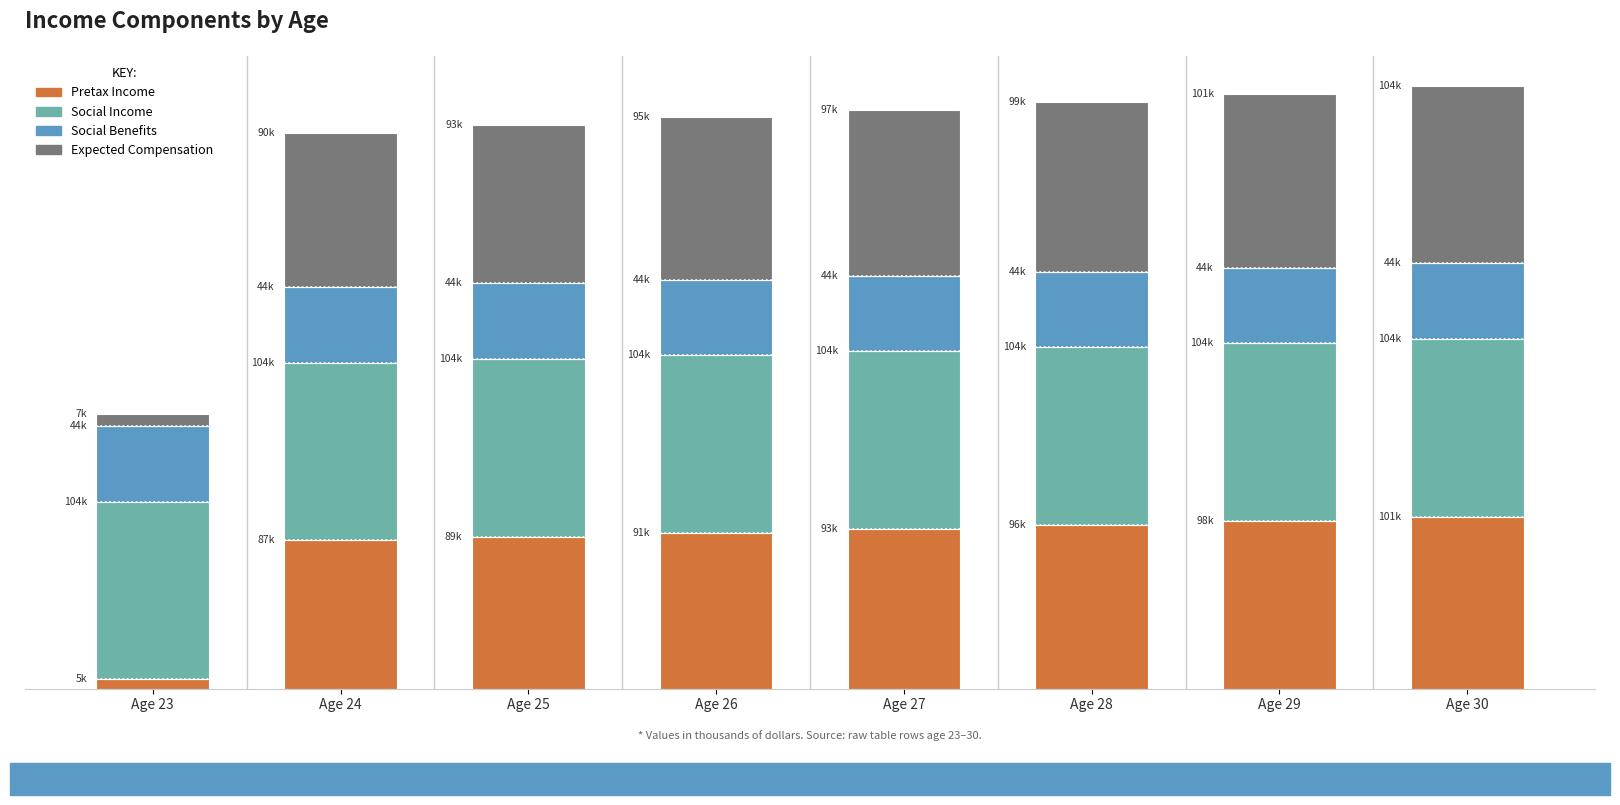

Between Age 25 and Age 28, which is larger?

Age 28